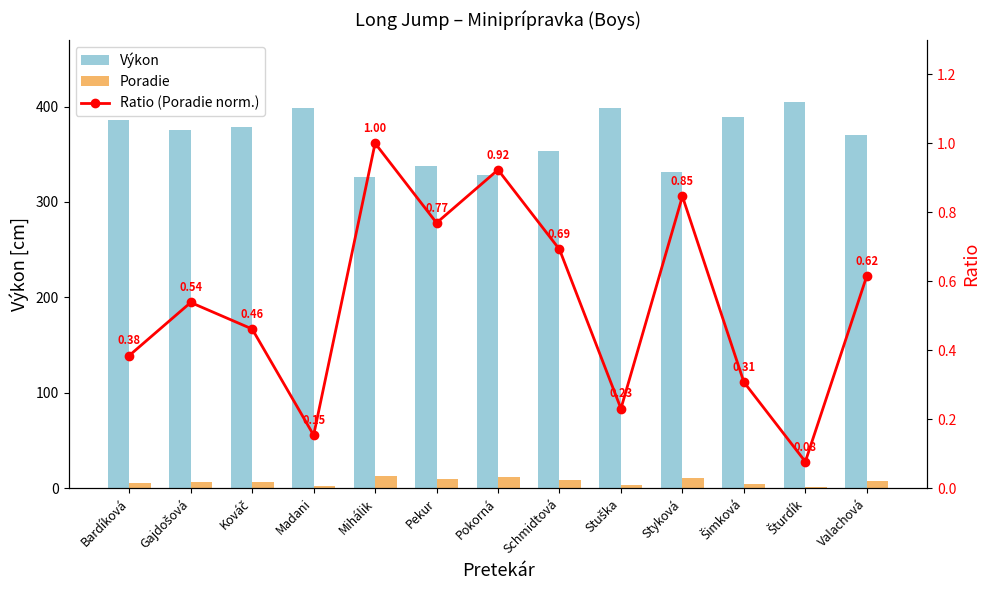

At which label does Výkon first exceed 375?

Bardíková